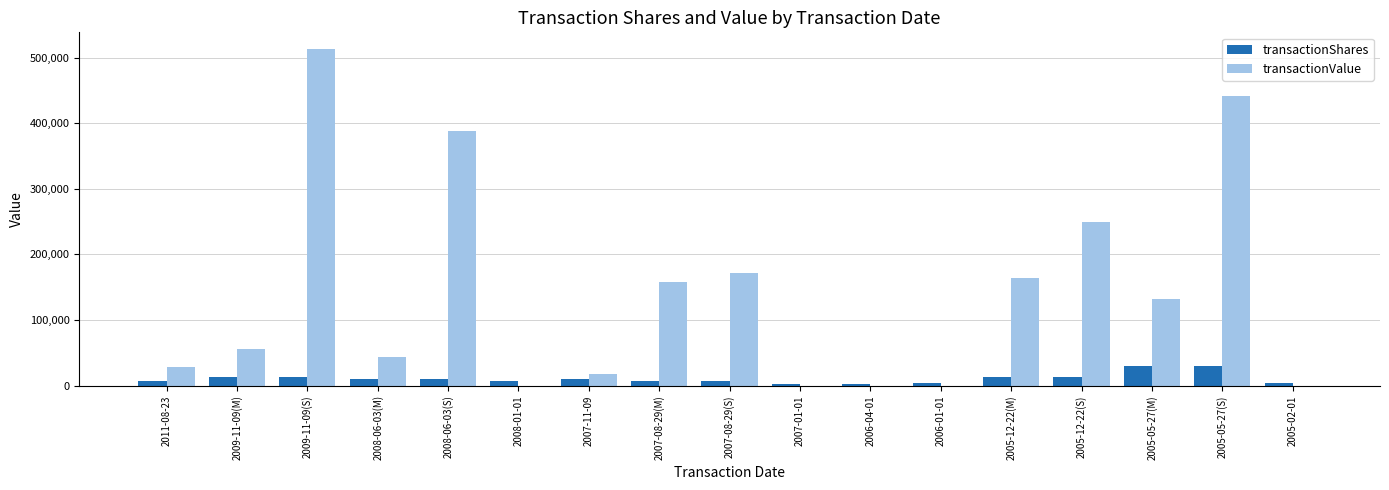

What is the highest value of the transactionShares series?

30000